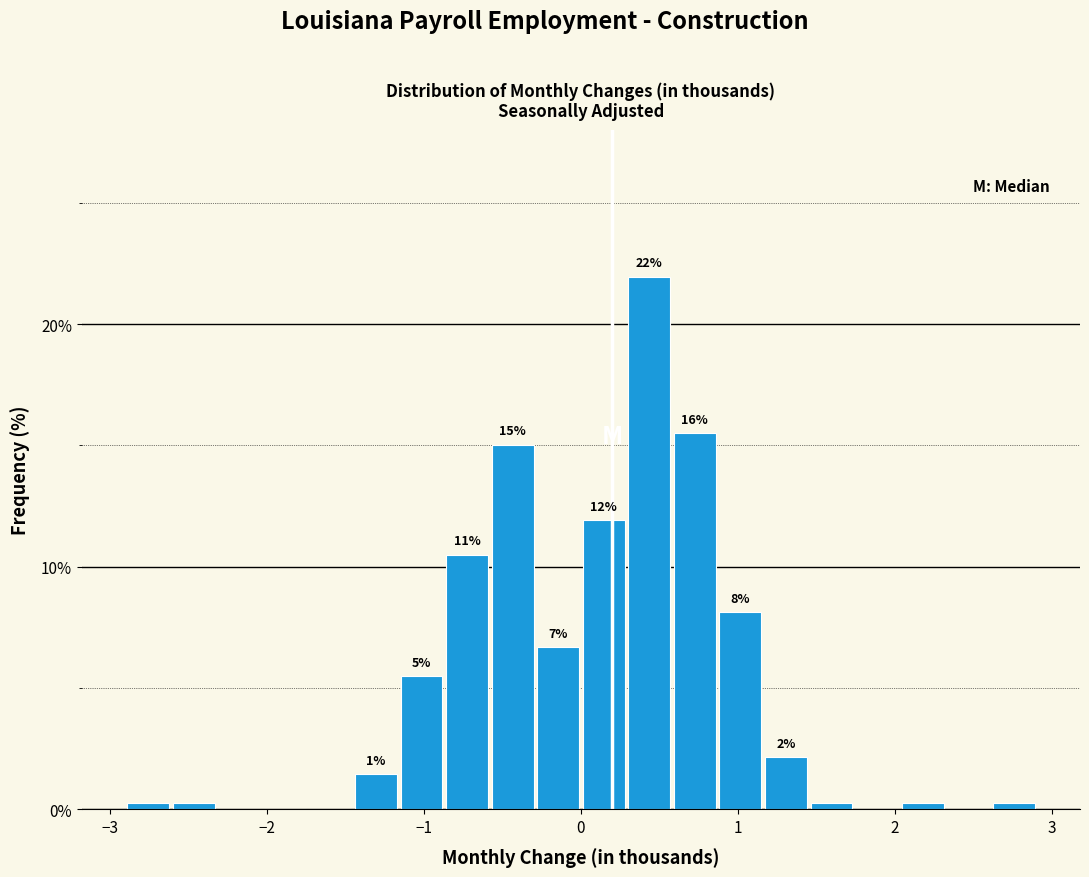

Around what value on the x-axis is the tallest bar? Give the approximate position of its centre, as read against the axis.

0.4